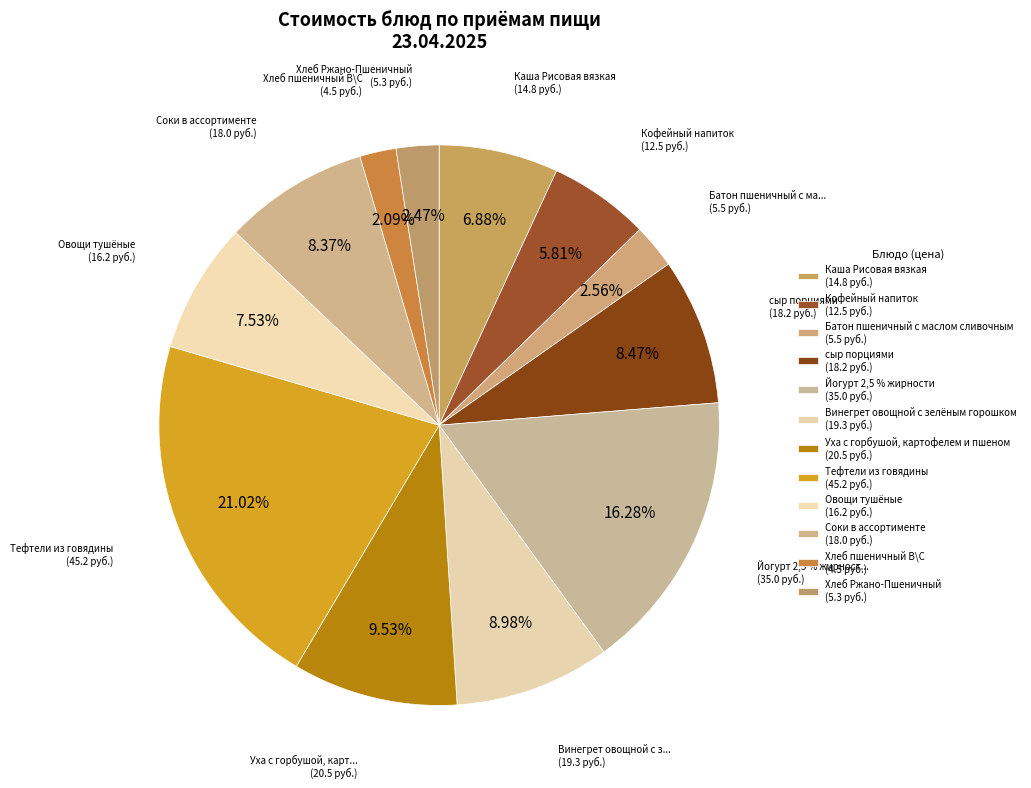

Rank the categories by value from highest to lowest.

Тефтели из говядины, Йогурт 2,5 % жирности, Уха с горбушой, картофелем и пшеном, Винегрет овощной с зелёным горошком, сыр порциями, Соки в ассортименте, Овощи тушёные, Каша Рисовая вязкая, Кофейный напиток, Батон пшеничный с маслом сливочным, Хлеб Ржано-Пшеничный, Хлеб пшеничный В\С